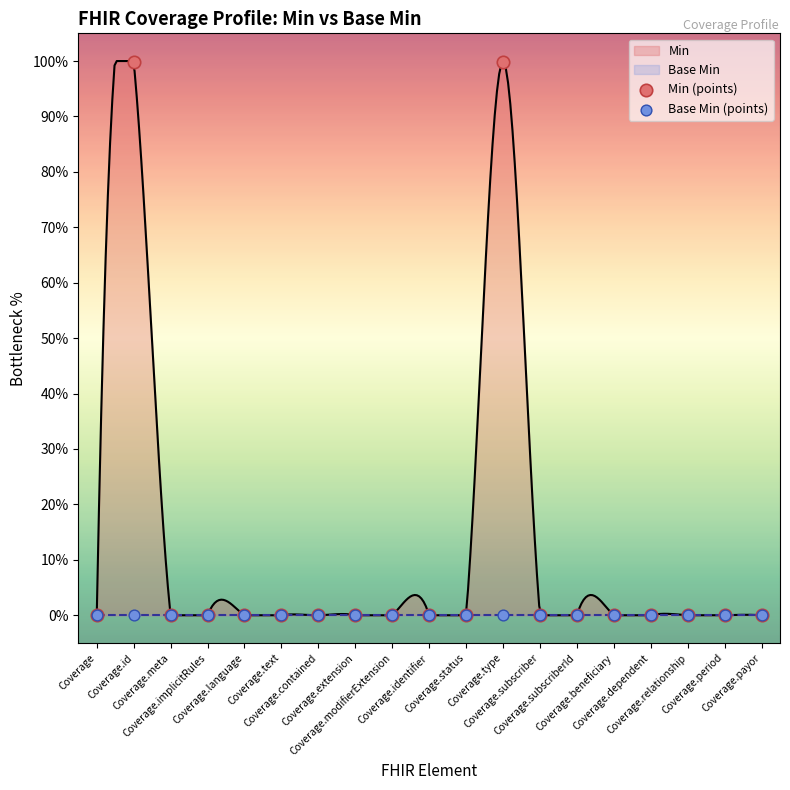

At how many categories does at least one series exceed 0?

2